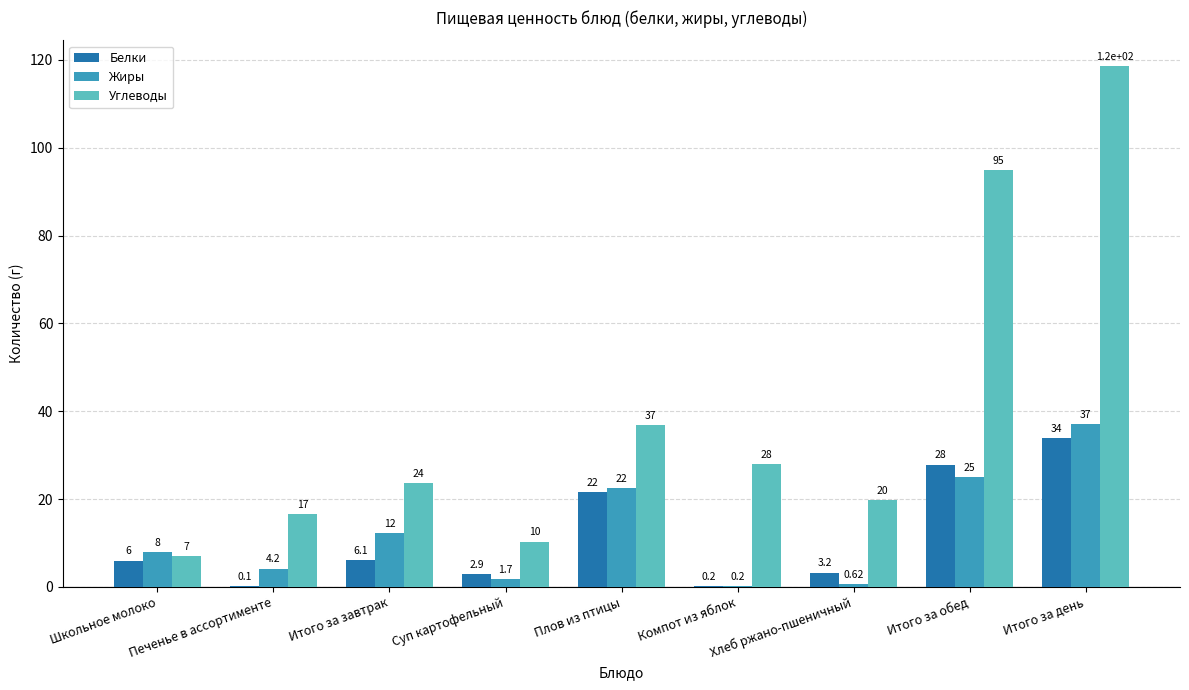

Which category has the highest value across all series?

Итого за день